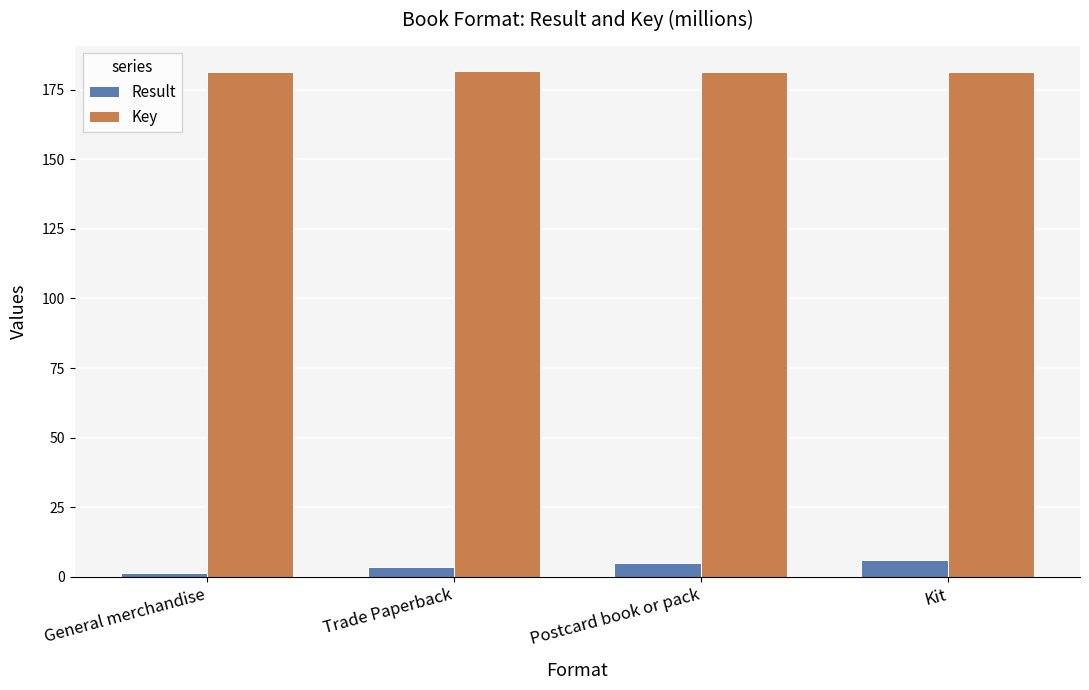

What value does the Key series have at Kit?

181.4